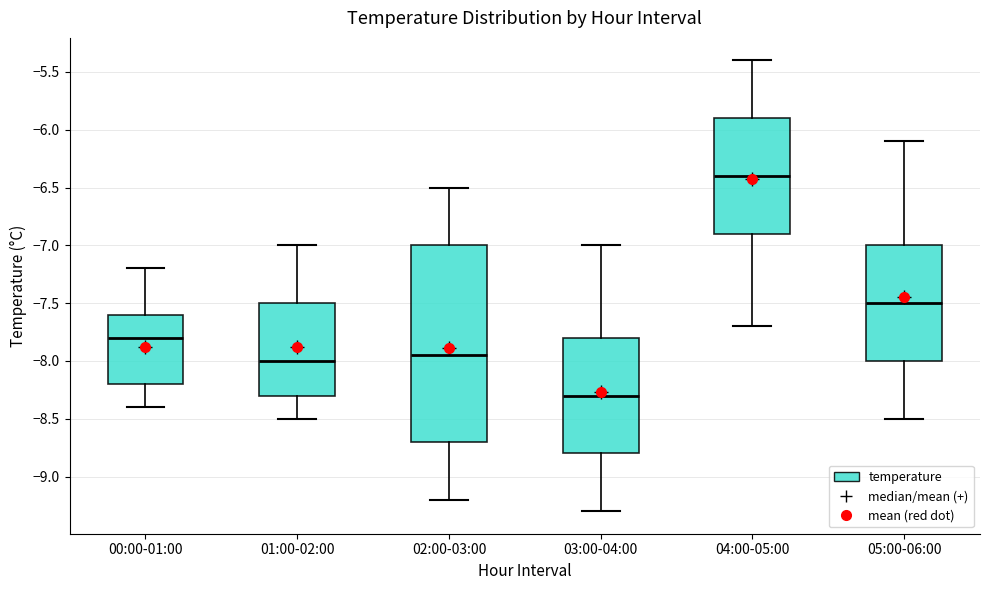

Which box is the tallest, from its lower edge to its upper edge?

02:00-03:00